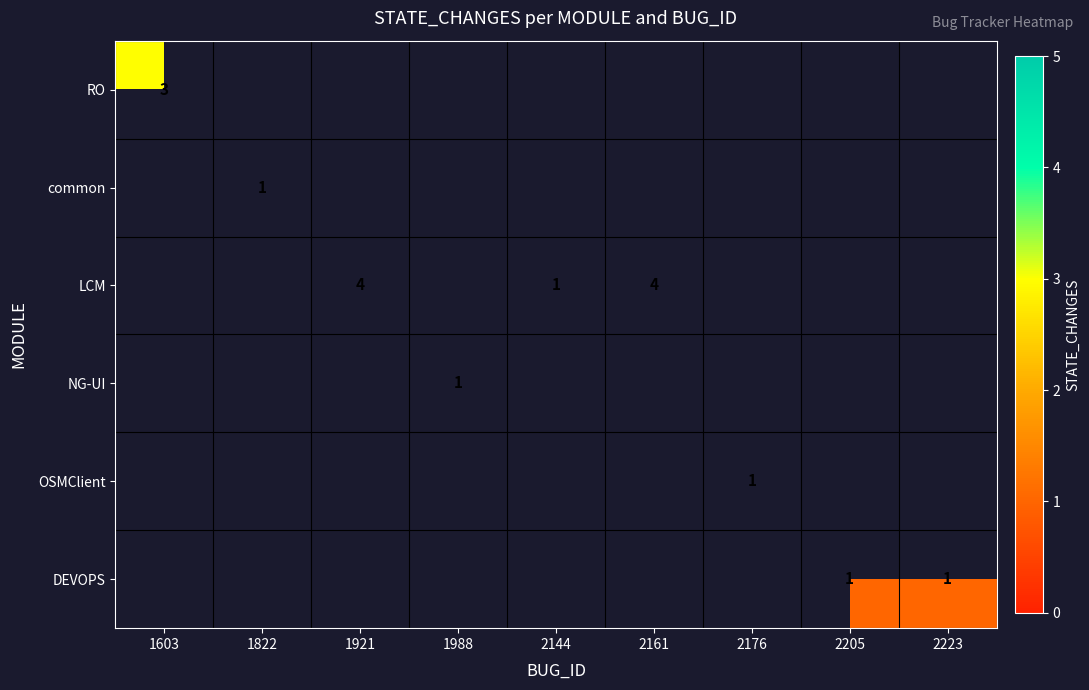

Which label corresponds to the smallest value in the chart?

1822